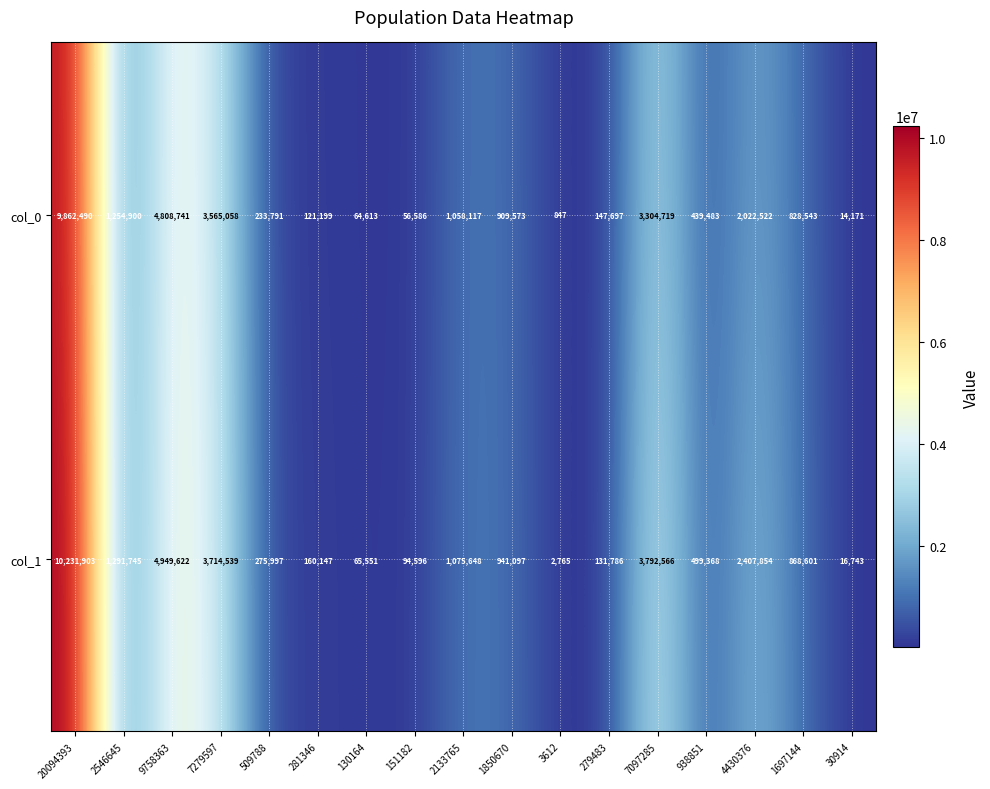

How many data points does each series have?

17